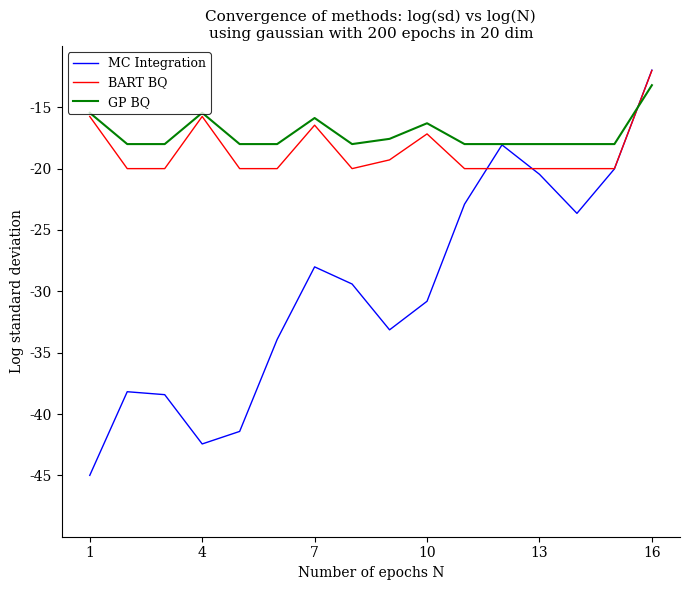

Which series has the widest spread of values?

MC Integration